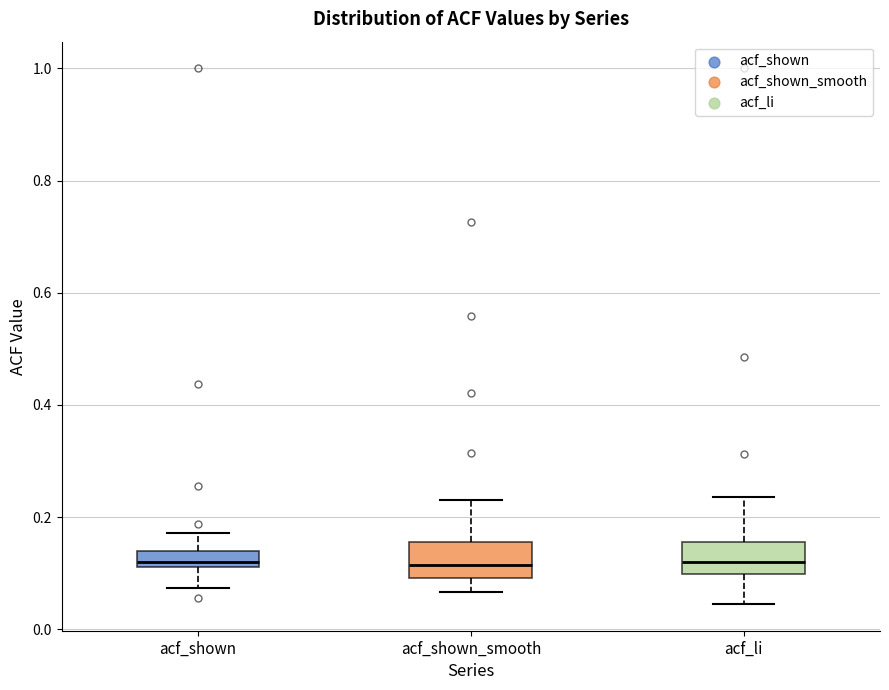

Where does the upper whisker of the box for acf_li end on the y-axis? The values are not printed on the chart, so give them approximately, as read against the axis.

0.24